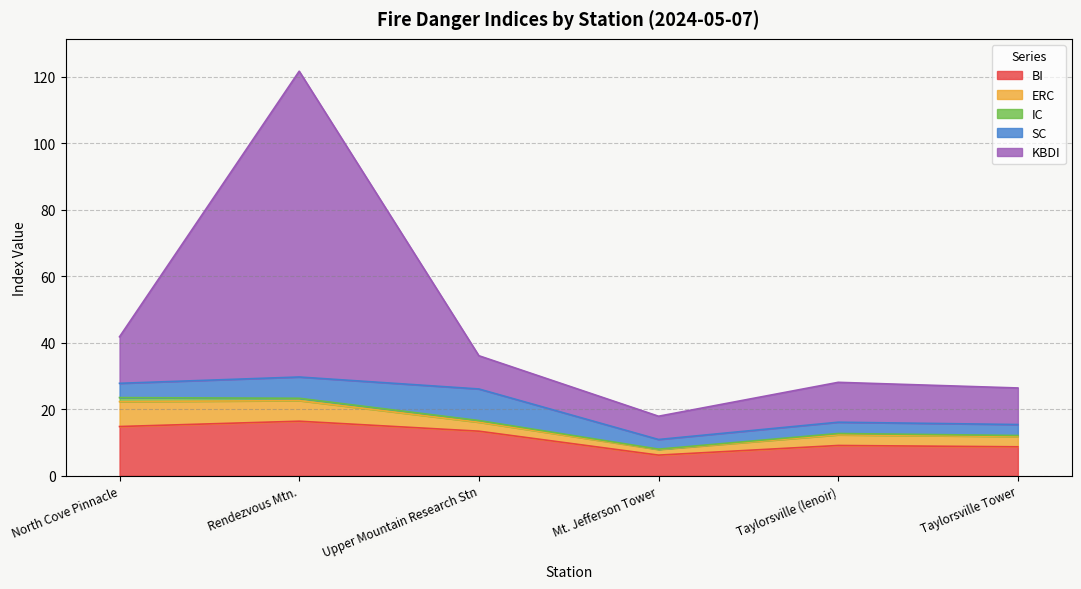

Reading right to left, transcribe all the data shown in this chart.

BI: 8.7	9.1	6.2	13.4	16.4	14.8
ERC: 3.1	3.2	1.7	2.7	6.2	7.5
IC: 0.3	0.4	0.1	0.5	0.7	1.2
SC: 3.3	3.4	2.9	9.5	6.4	4.3
KBDI: 11.0	12.0	7.0	10.0	92.0	14.0